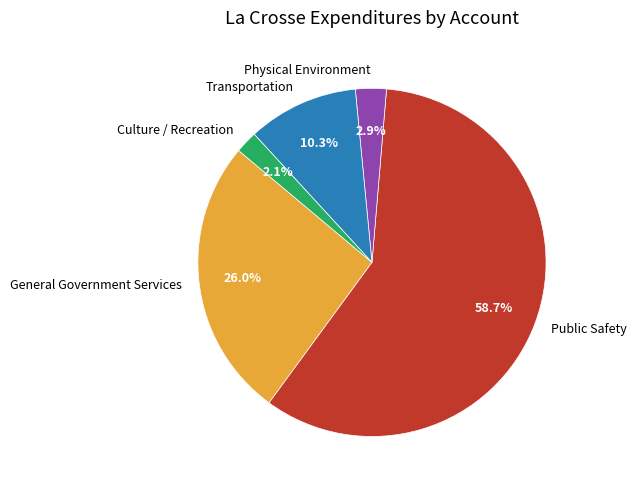

To the nearest percent, what is the average slice percentage?

20%